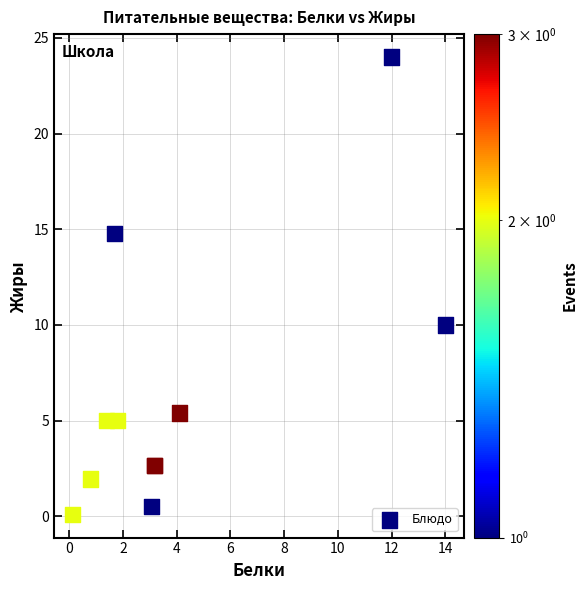

What Y value in the scatter plot is closest to 12?

10.0